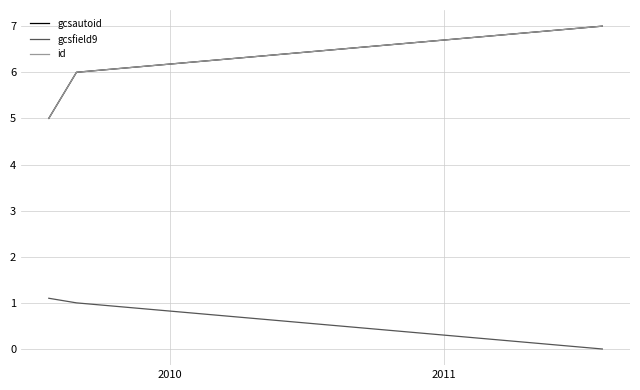

What is the maximum value shown in the chart?

7.0